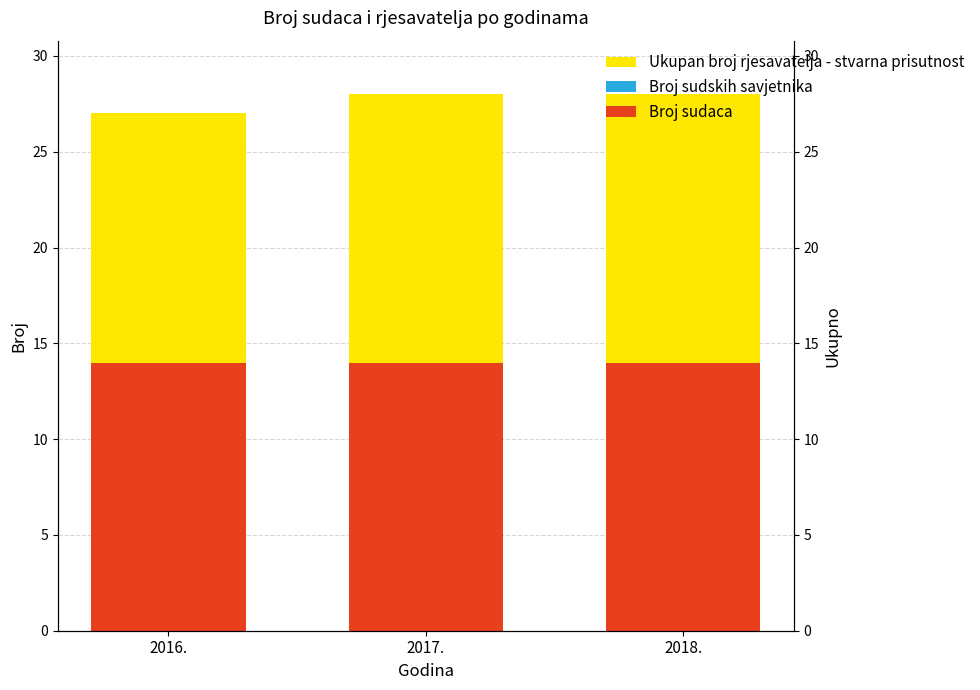

What is the highest value of the Ukupan broj rjesavatelja - stvarna prisutnost series?

14